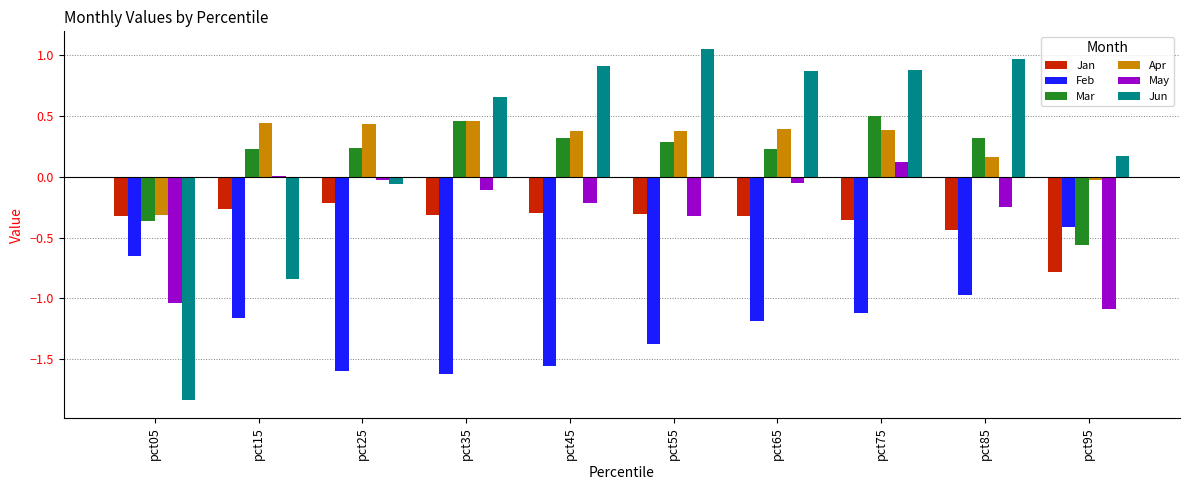

What is the sum of all Feb values?

-11.7